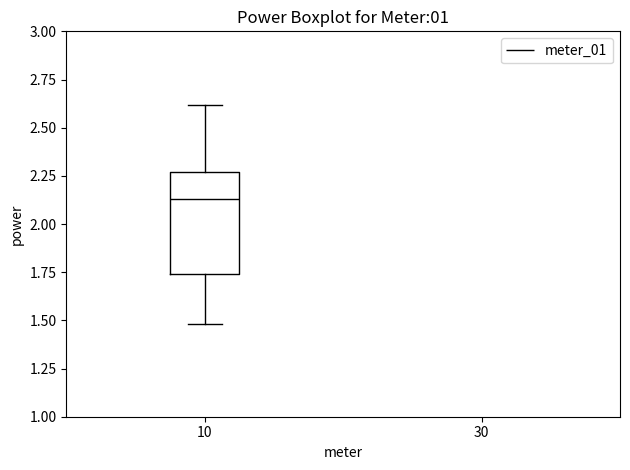

Where does the median line of the box at x = 10 sit on the y-axis? The values are not printed on the chart, so give them approximately, as read against the axis.

2.15